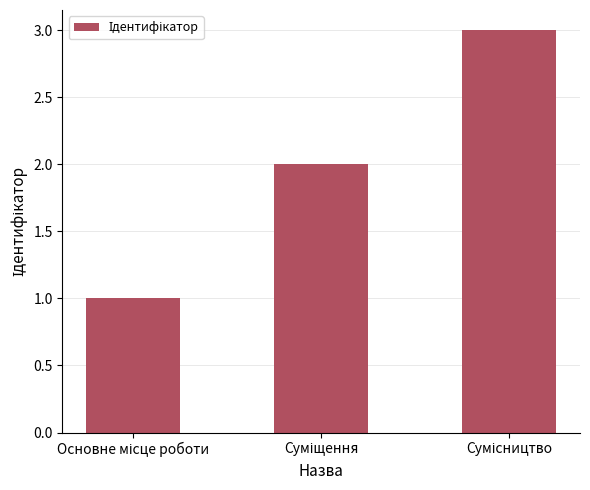

What is the sum of all values?

6